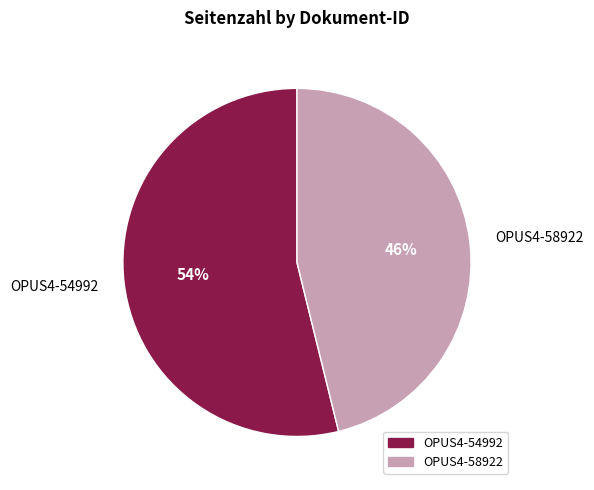

Does OPUS4-54992 represent more than half of the total?

Yes